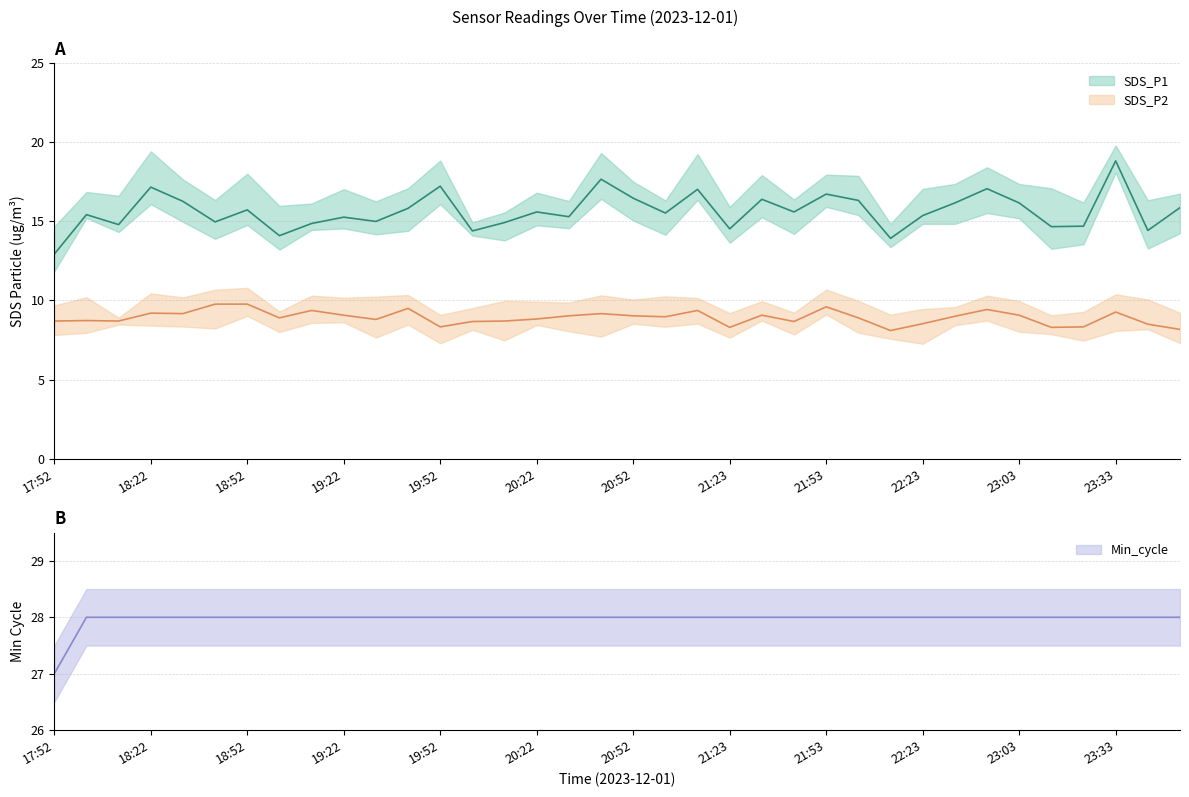

At how many categories does at least one series exceed 27?

35